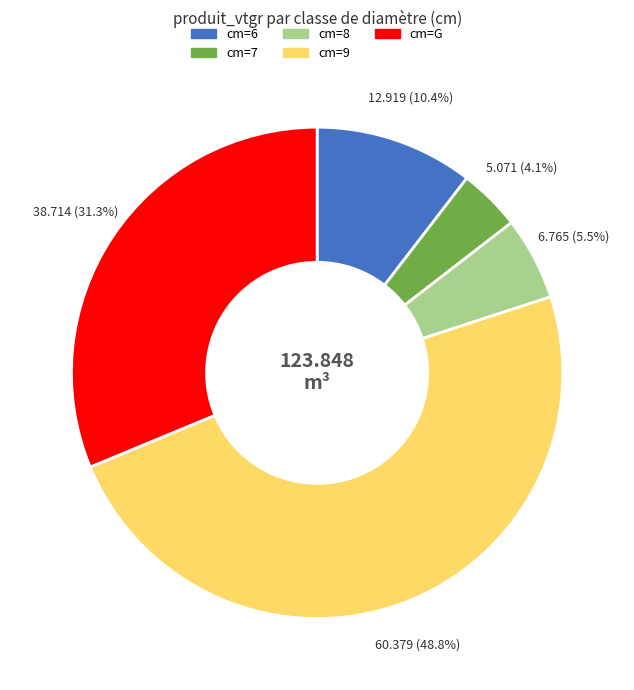

Is there any slice that represents more than half of the pie?

No